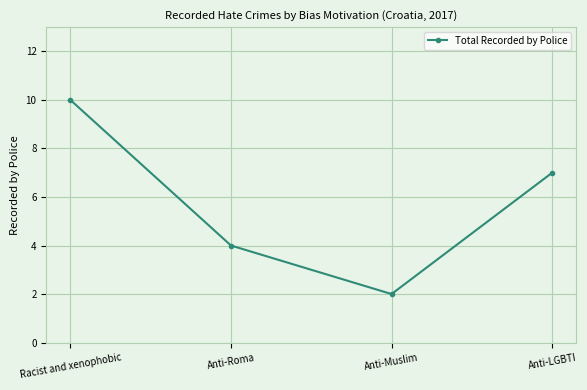

How many lines are shown in the chart?

1